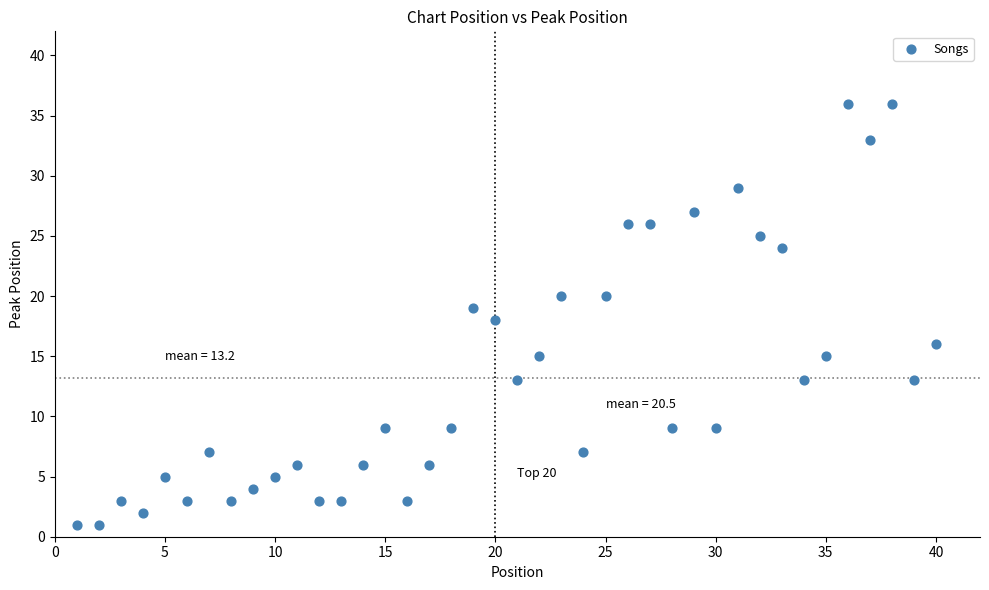

What is the range of X values (max minus min)?

39